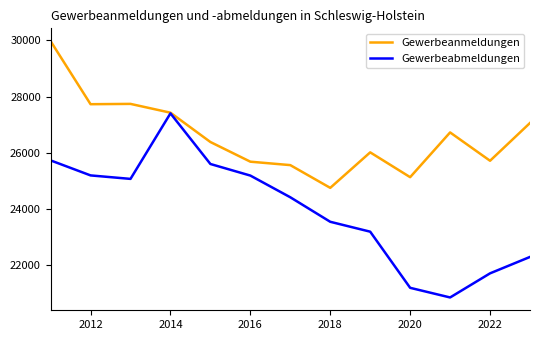

How many lines are shown in the chart?

2